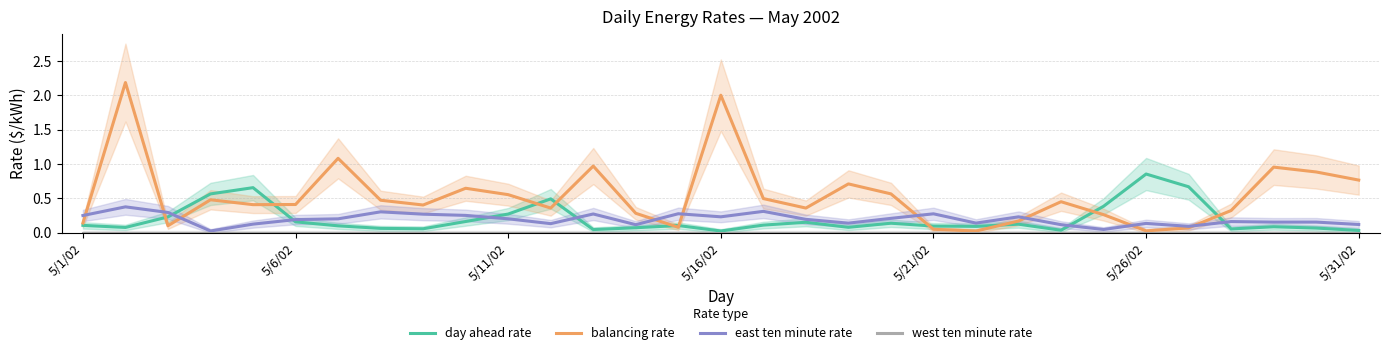

Rank the series at 5/1/02 from highest to lowest value.

east ten minute rate, balancing rate, day ahead rate, west ten minute rate